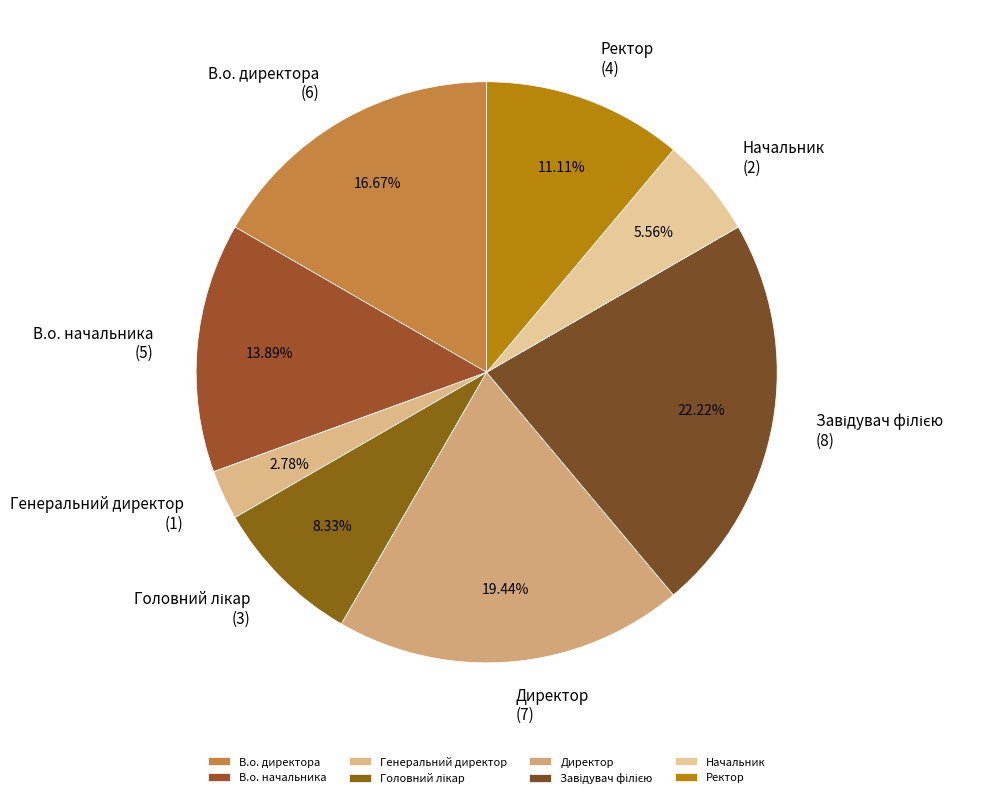

The Генеральний директор slice represents 3% of the pie. True or false?

True